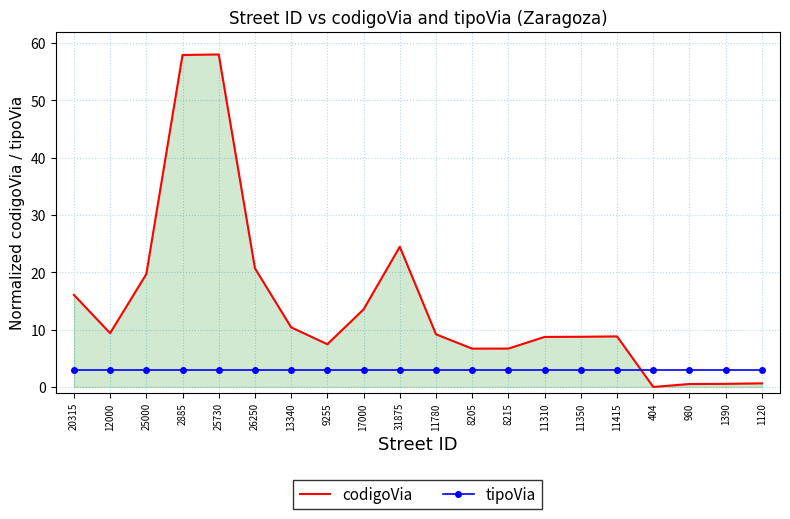

Where is the first local minimum for codigoVia?

12000